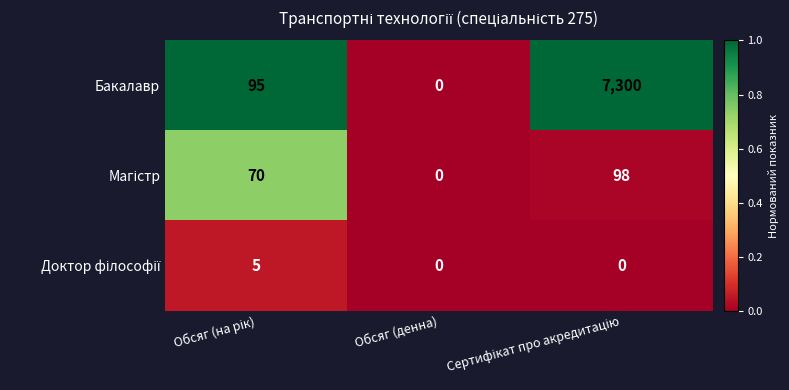

Which series has the largest range (max minus min)?

Бакалавр